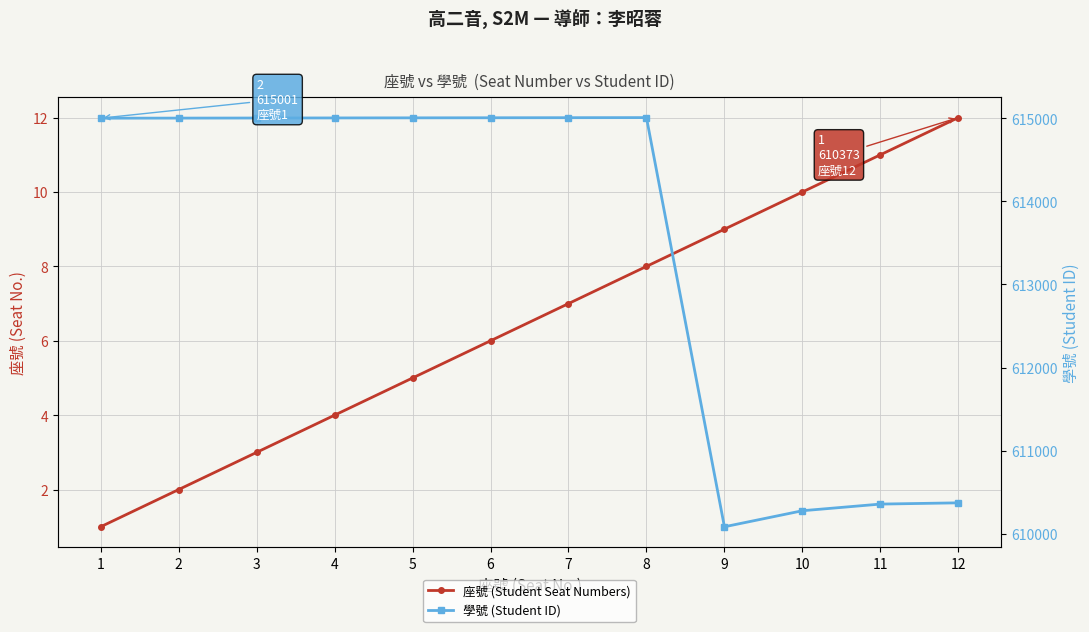

What is the maximum value shown in the chart?

615008